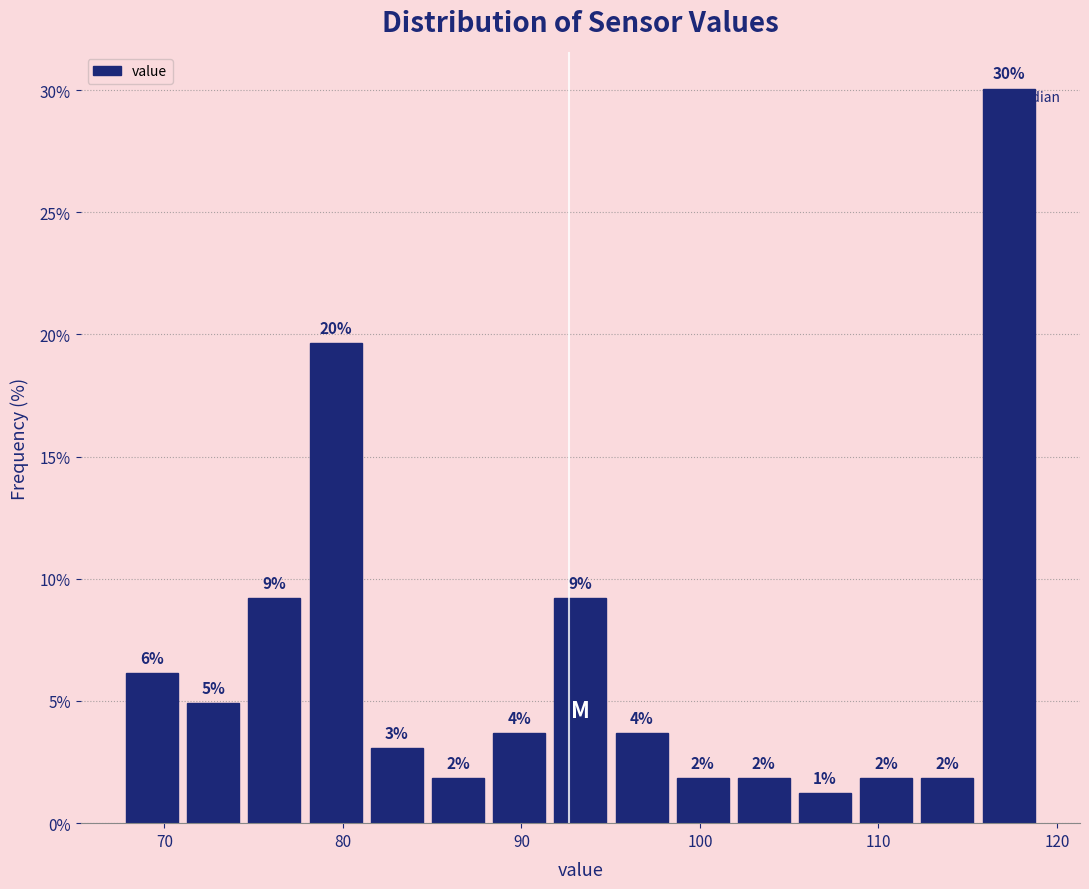

Read against the x-axis, roughly where is the centre of the tallest bar?

117